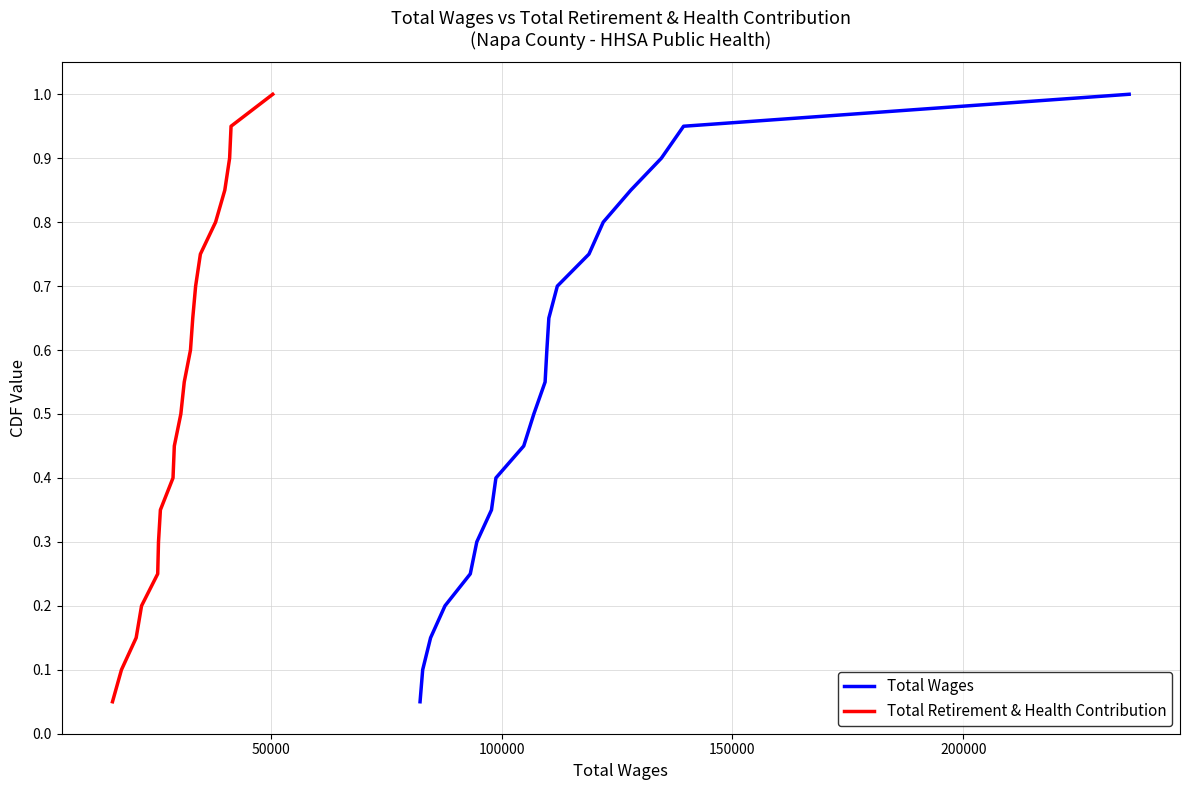

The value of Total Wages at 100000 is 0.2. True or false?

False